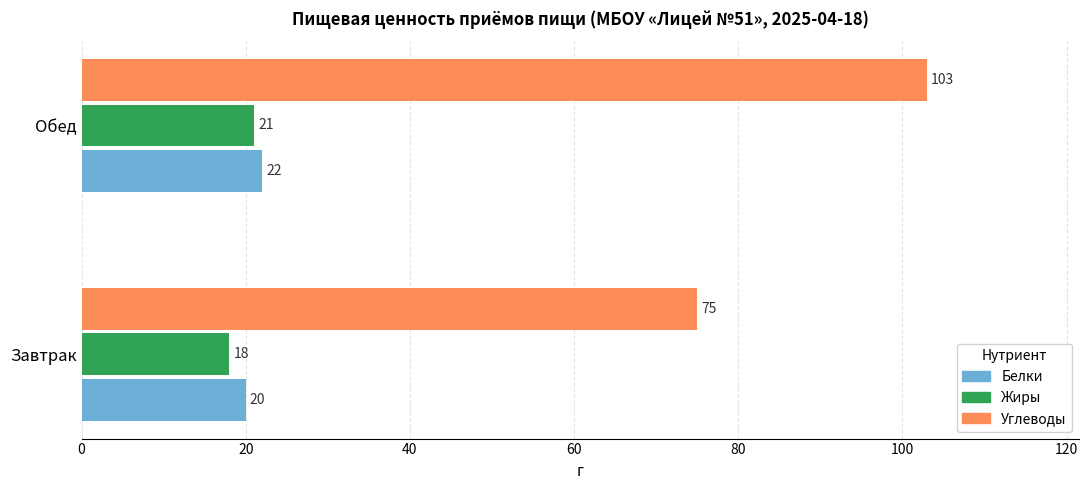

What is the highest value of the Углеводы series?

103